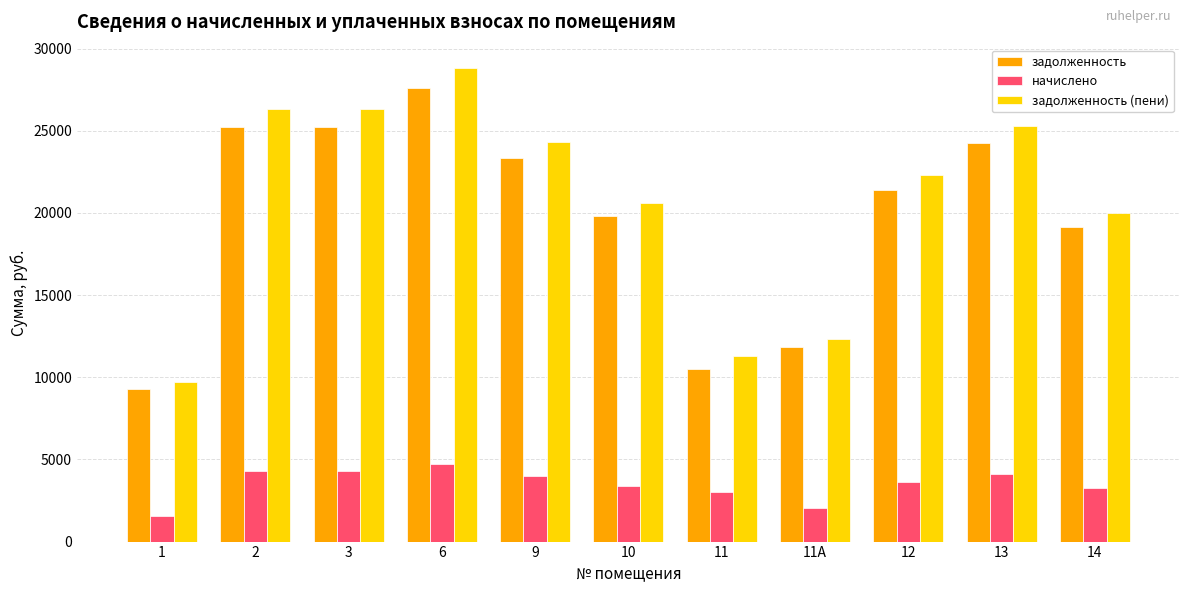

Is it true that задолженность equals 30003.2 at 14?

False